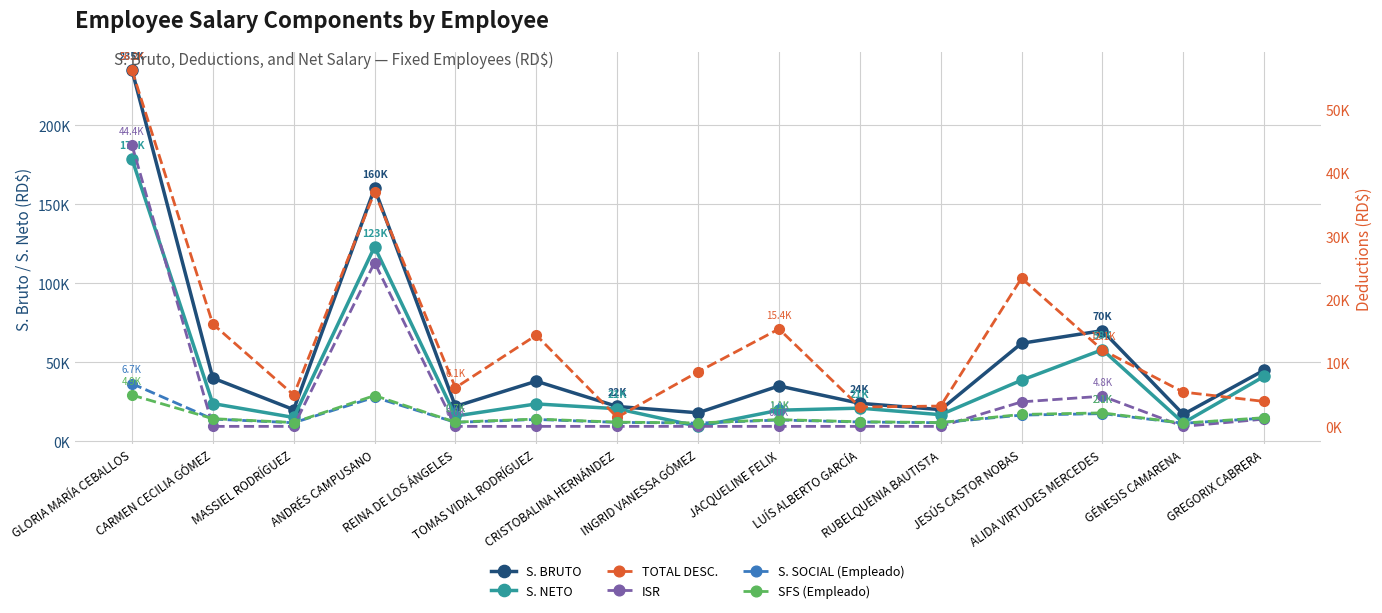

Which category has the lowest value in the S. BRUTO series?

GÉNESIS CAMARENA